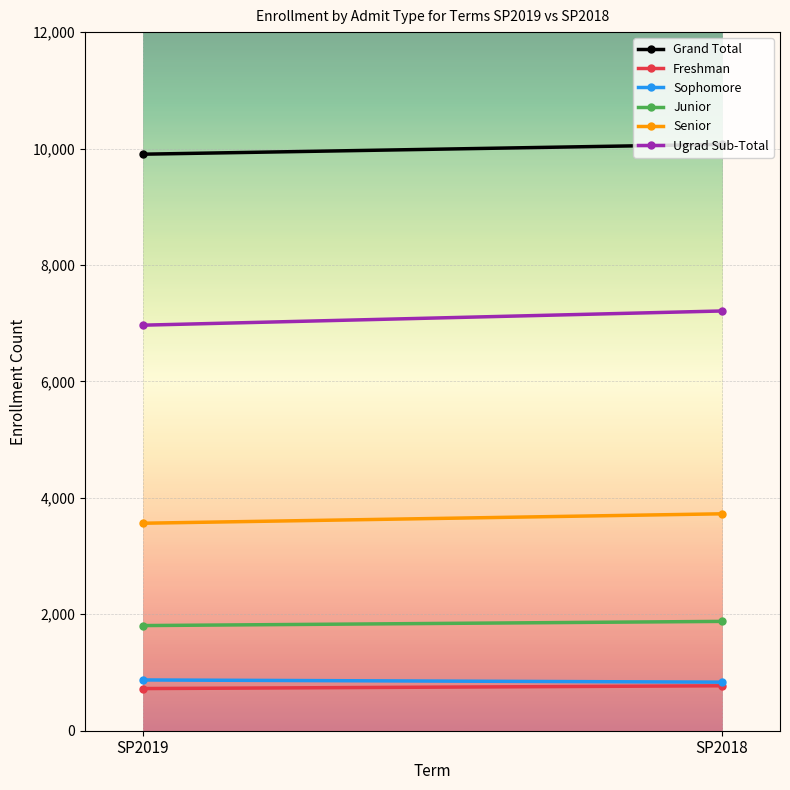

What is the total value across all series at SP2018?

24492